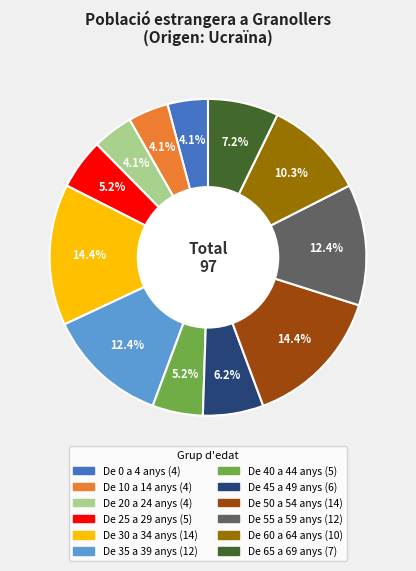

Does any single category account for the majority?

No